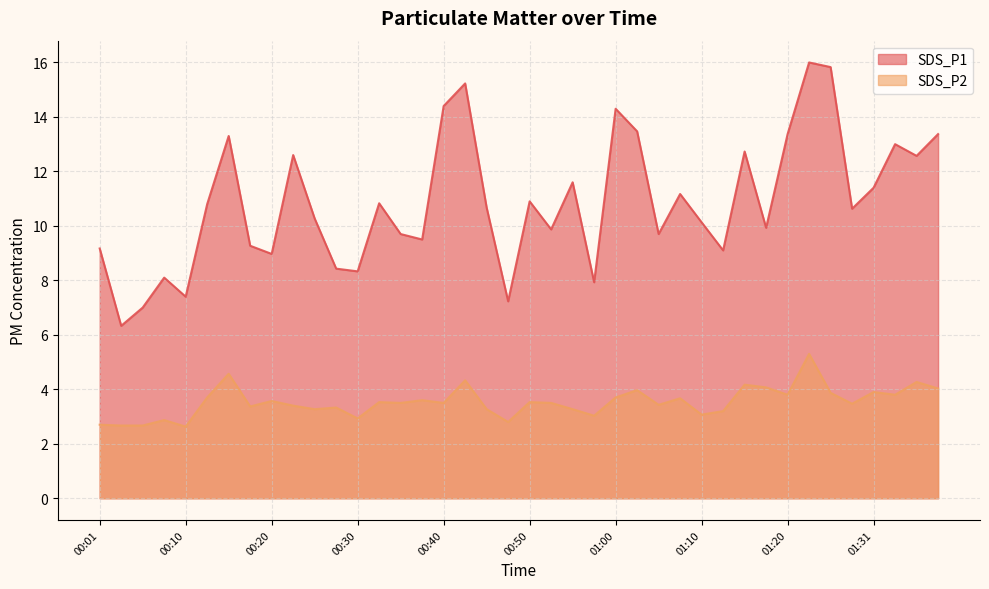

Reading left to right, what are all the values shown in this chart?

SDS_P1: 00:01=9.2	00:03=6.3	00:05=7.0	00:08=8.1	00:10=7.4	00:13=10.8	00:15=13.3	00:18=9.3	00:20=9.0	00:23=12.6	00:25=10.3	00:28=8.4	00:30=8.3	00:32=10.8	00:35=9.7	00:37=9.5	00:40=14.4	00:42=15.2	00:45=10.7	00:47=7.2	00:50=10.9	00:52=9.9	00:55=11.6	00:57=7.9	01:00=14.3	01:02=13.5	01:04=9.7	01:07=11.2	01:10=10.1	01:12=9.1	01:15=12.7	01:18=9.9	01:20=13.4	01:23=16.0	01:26=15.8	01:28=10.6	01:31=11.4	01:33=13.0	01:35=12.6	01:38=13.4
SDS_P2: 00:01=2.7	00:03=2.7	00:05=2.7	00:08=2.9	00:10=2.6	00:13=3.7	00:15=4.6	00:18=3.4	00:20=3.6	00:23=3.4	00:25=3.3	00:28=3.3	00:30=2.9	00:32=3.5	00:35=3.5	00:37=3.6	00:40=3.5	00:42=4.3	00:45=3.3	00:47=2.8	00:50=3.5	00:52=3.5	00:55=3.3	00:57=3.0	01:00=3.7	01:02=4.0	01:04=3.4	01:07=3.7	01:10=3.1	01:12=3.2	01:15=4.2	01:18=4.1	01:20=3.8	01:23=5.3	01:26=3.9	01:28=3.5	01:31=3.9	01:33=3.8	01:35=4.3	01:38=4.0